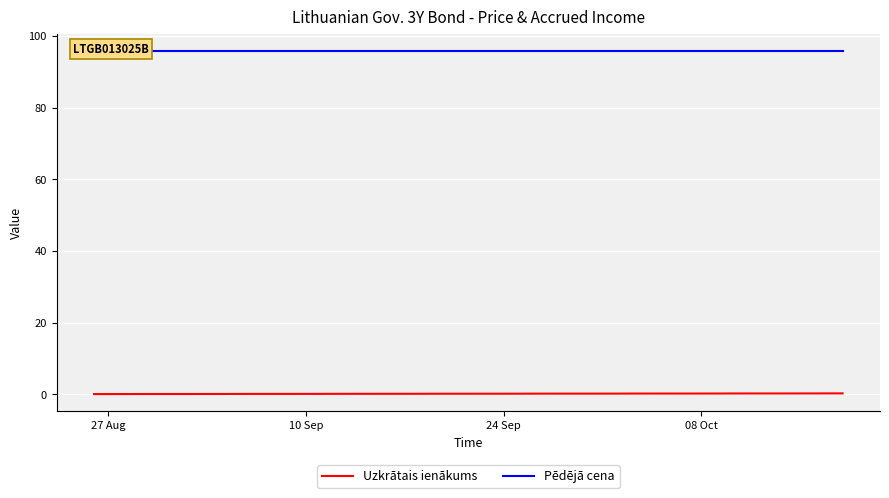

Which category has the lowest value in the Uzkrātais ienākums series?

27 Aug